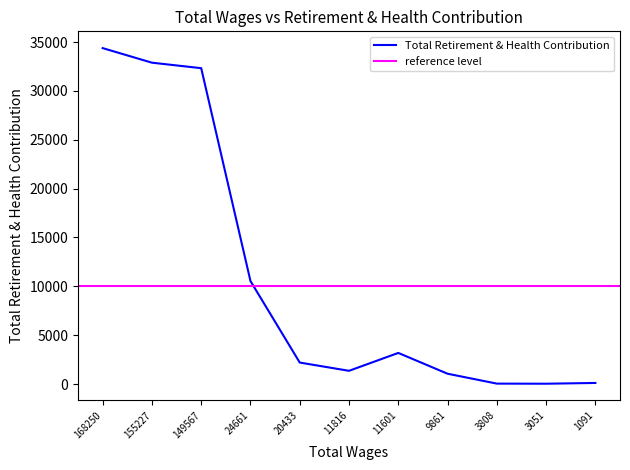

What is the change in value from 155227 to 3051?

-32844